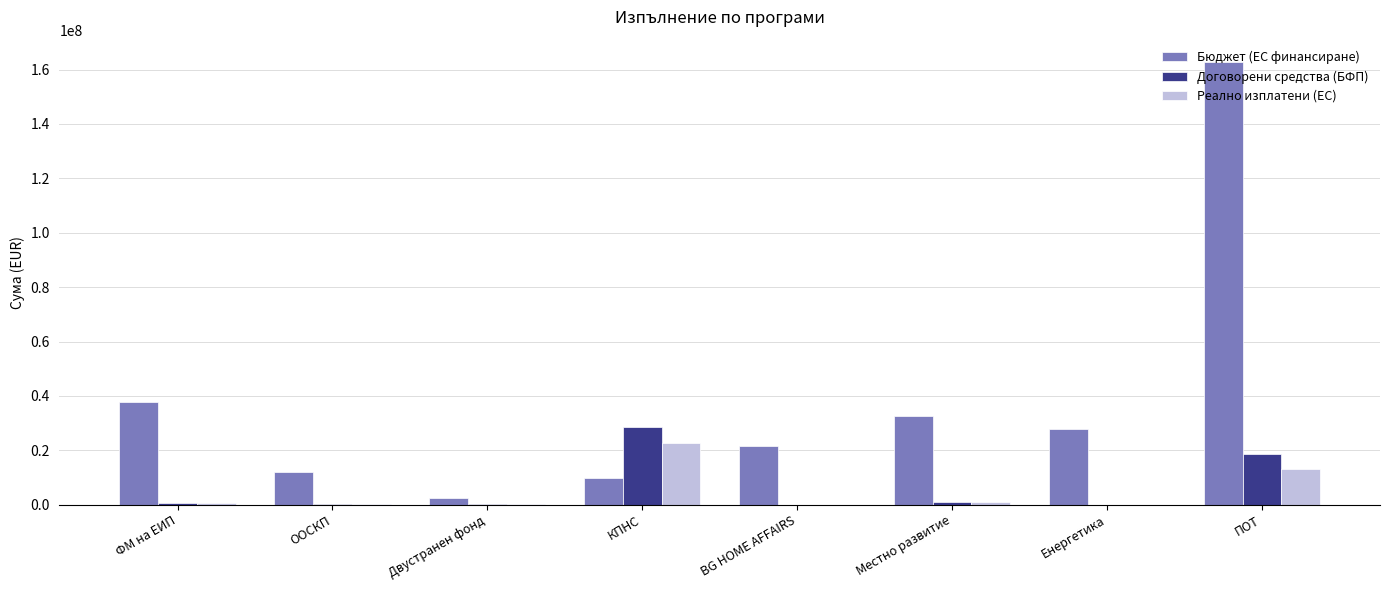

Is the value of Бюджет (ЕС финансиране) at ФМ на ЕИП greater than the value of Реално изплатени (ЕС) at ООСКП?

Yes